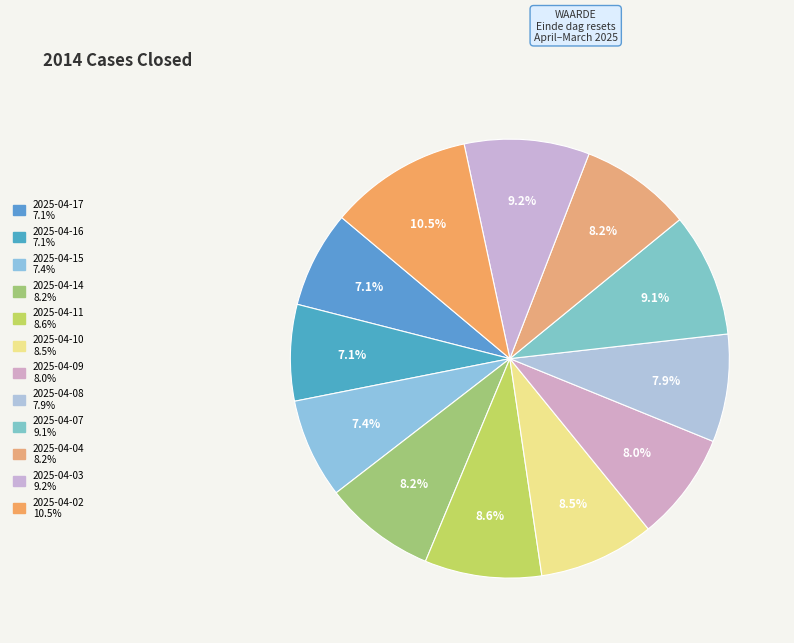

The 2025-04-15 slice represents 1% of the pie. True or false?

False